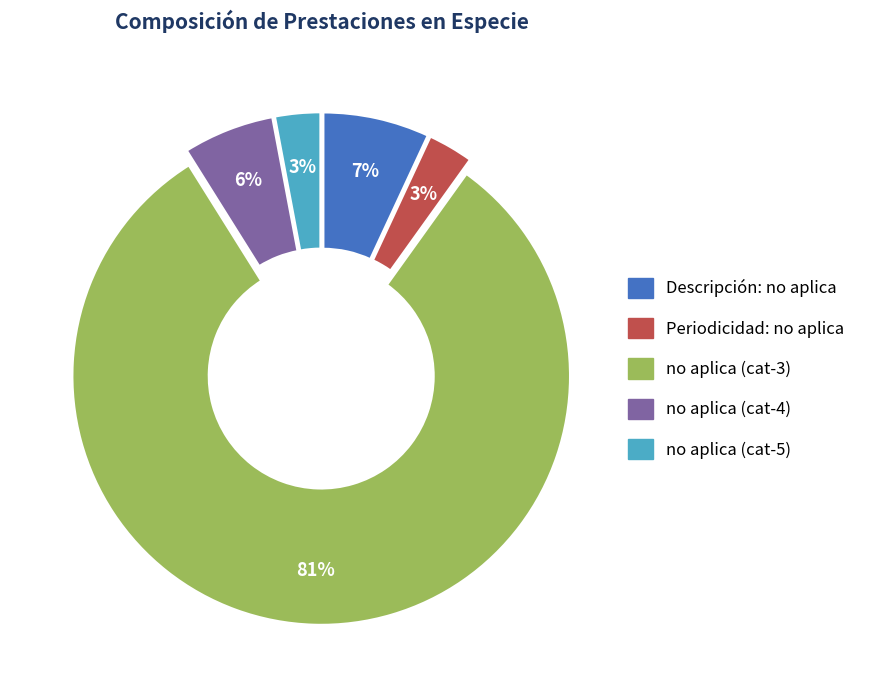

To the nearest percent, what is the difference between the largest and smallest slice percentages?

78%